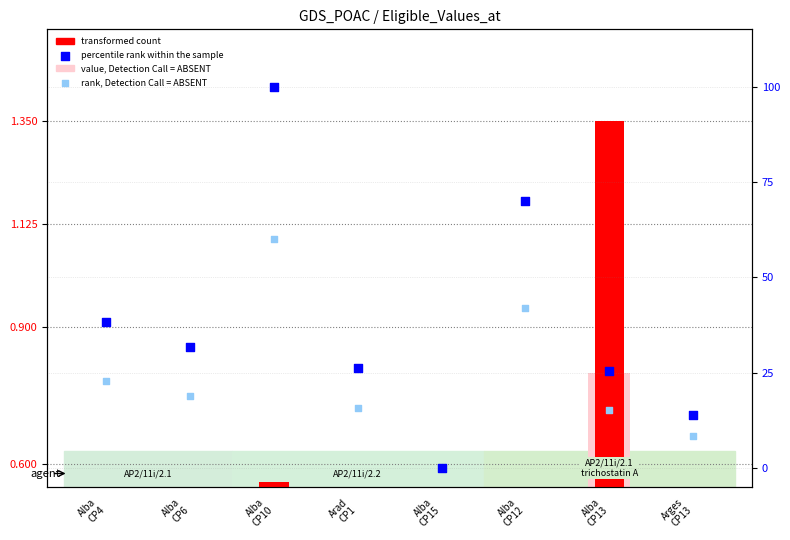

What are all the series names shown in the legend?

transformed count, value, Detection Call = ABSENT, percentile rank within the sample, rank, Detection Call = ABSENT